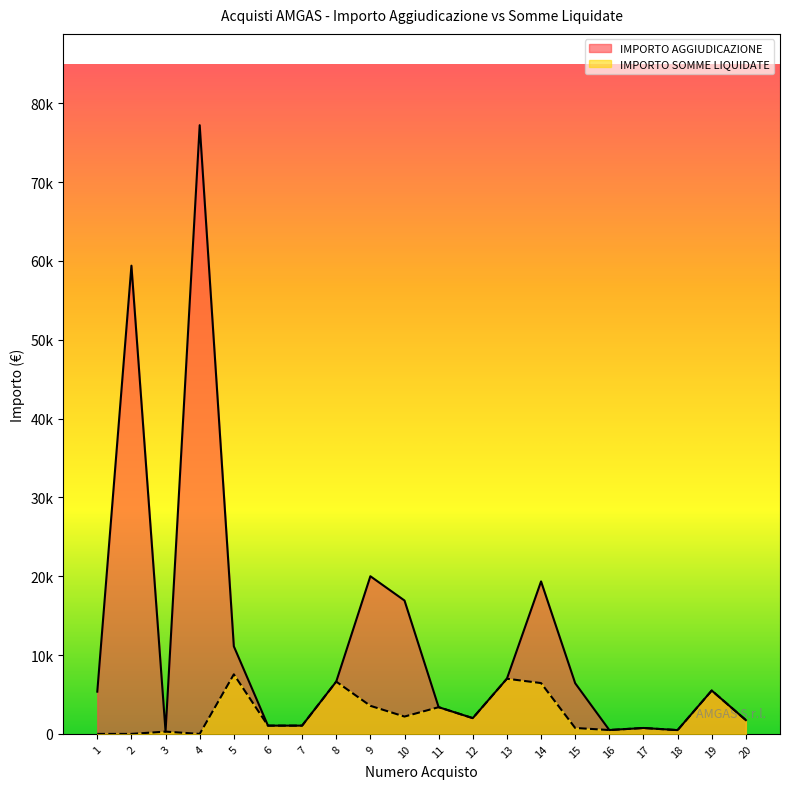

The value of IMPORTO AGGIUDICAZIONE at 17 is 1288.1. True or false?

False